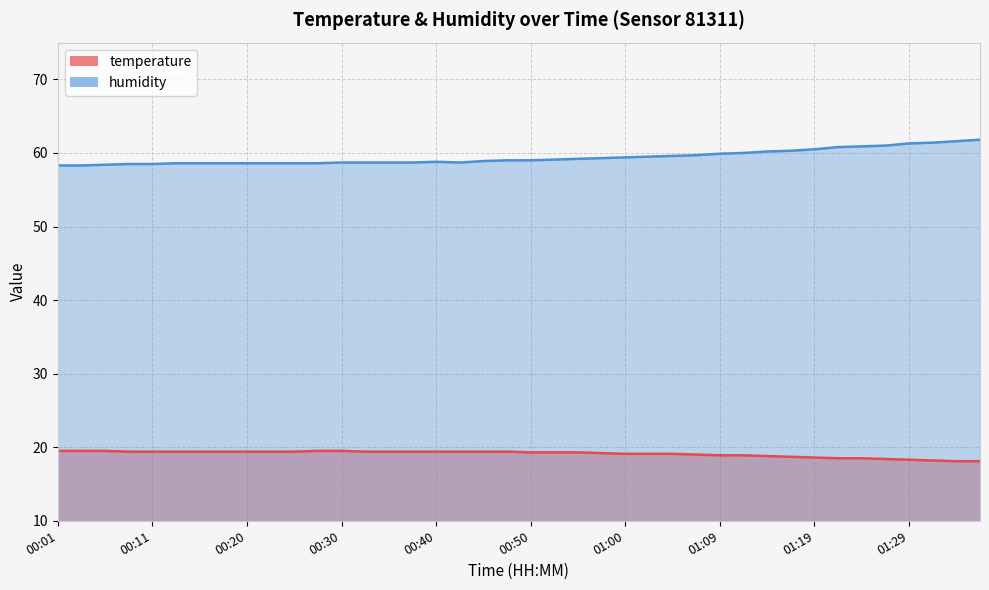

True or false: temperature and humidity intersect in this chart.

False